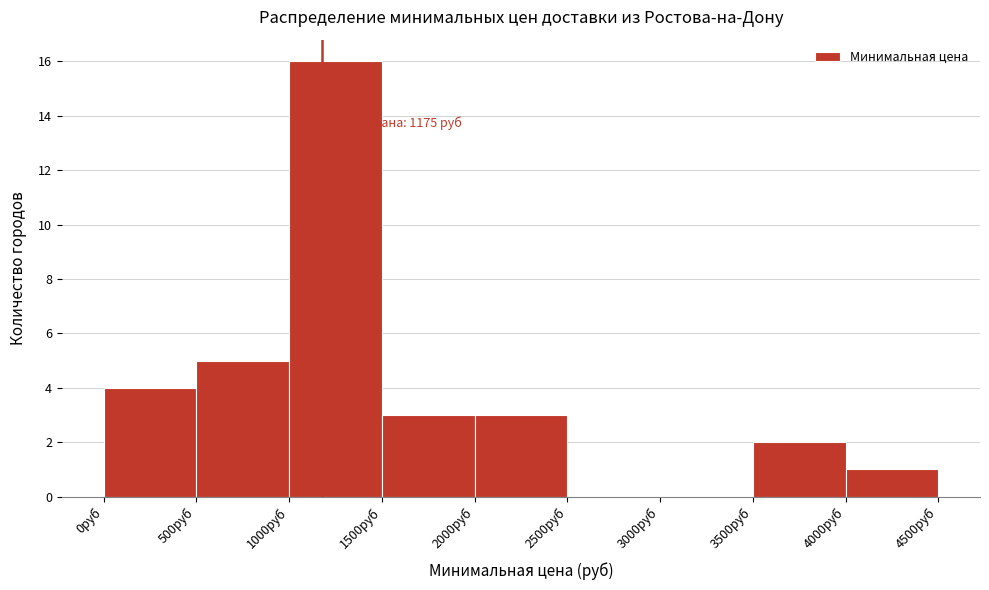

Over which range of the x-axis is the bar tallest?

1000 to 1500